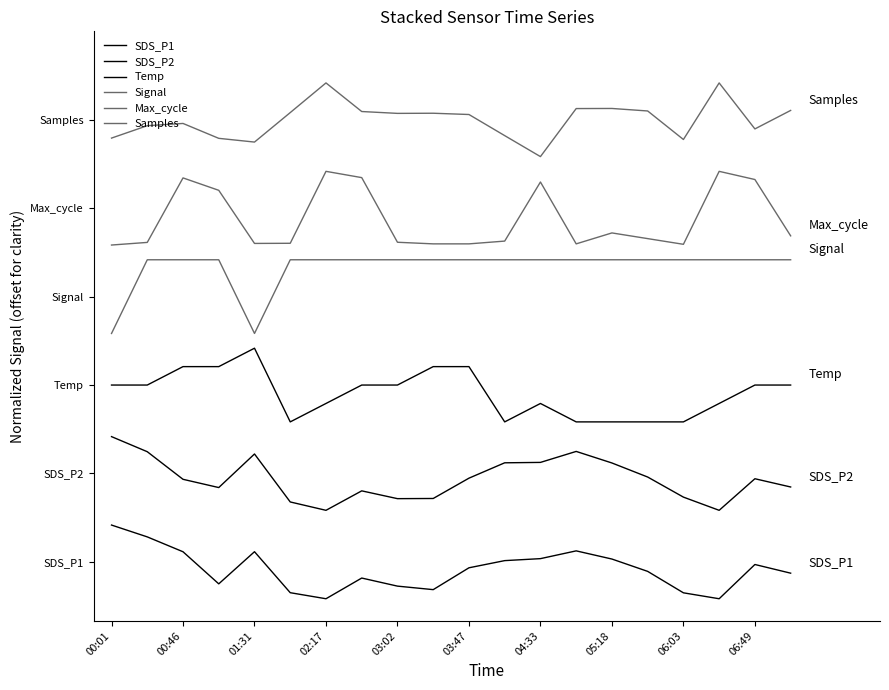

True or false: Max_cycle and Samples intersect in this chart.

False